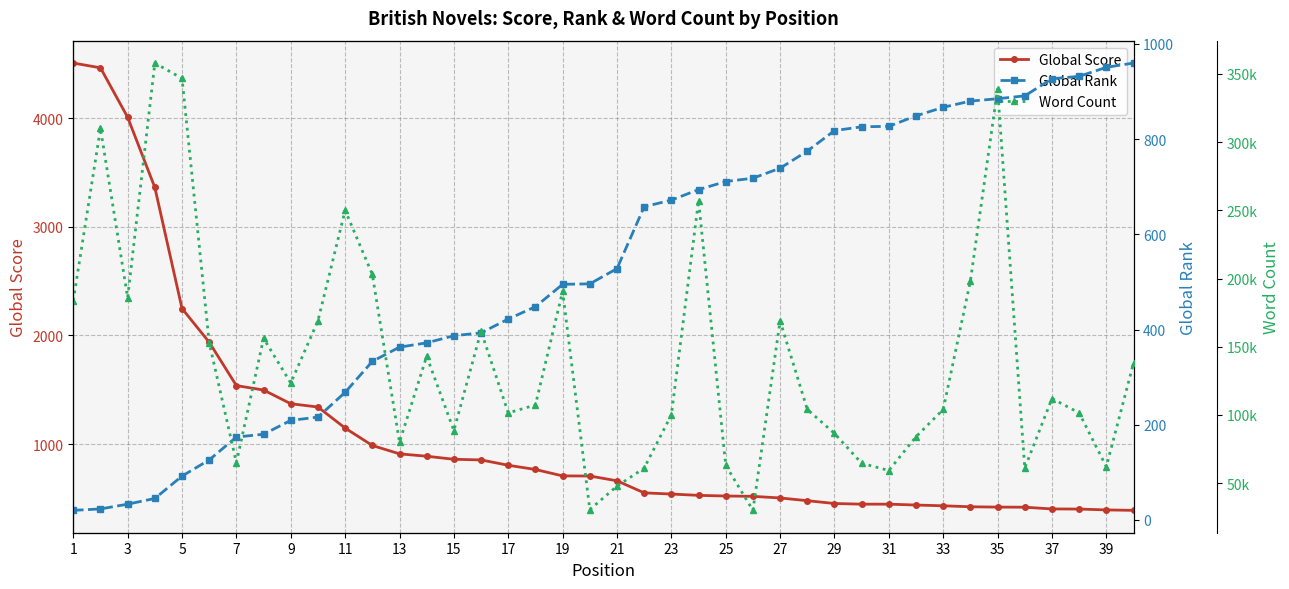

The value of Global Score at 1 is 4506. True or false?

True